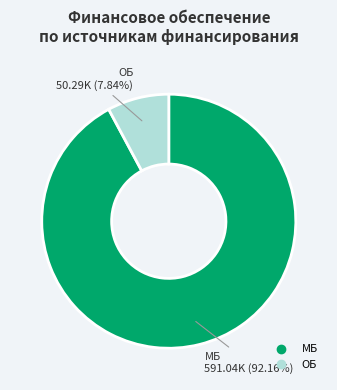

To the nearest percent, what percentage of the pie is ОБ?

8%